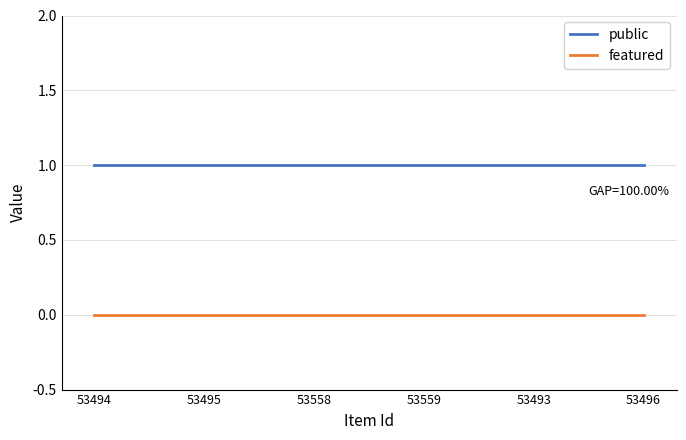

Reading right to left, list all the values displayed in this chart.

public: 1	1	1	1	1	1
featured: 0	0	0	0	0	0